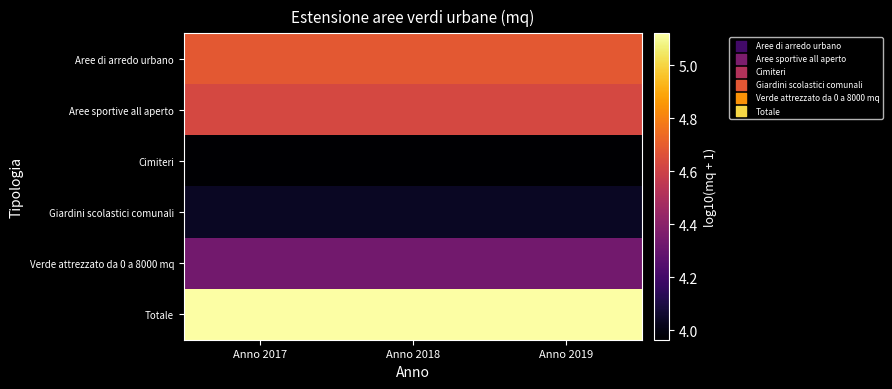

At how many categories does at least one series exceed 4?

3